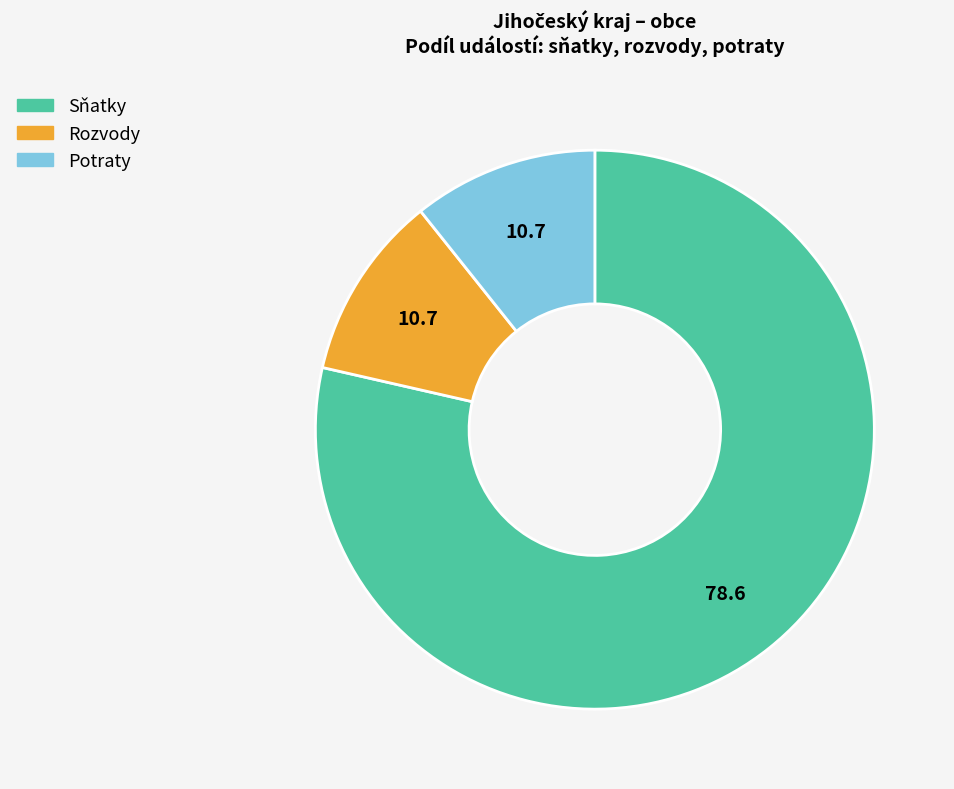

Which category has the biggest portion of the pie?

Sňatky